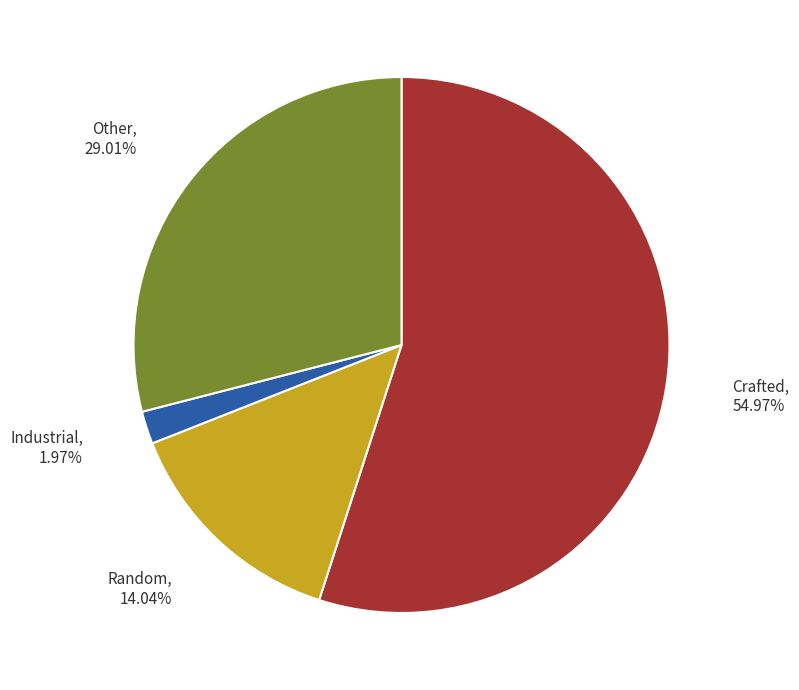

Which category has the biggest portion of the pie?

Crafted, 54.97%